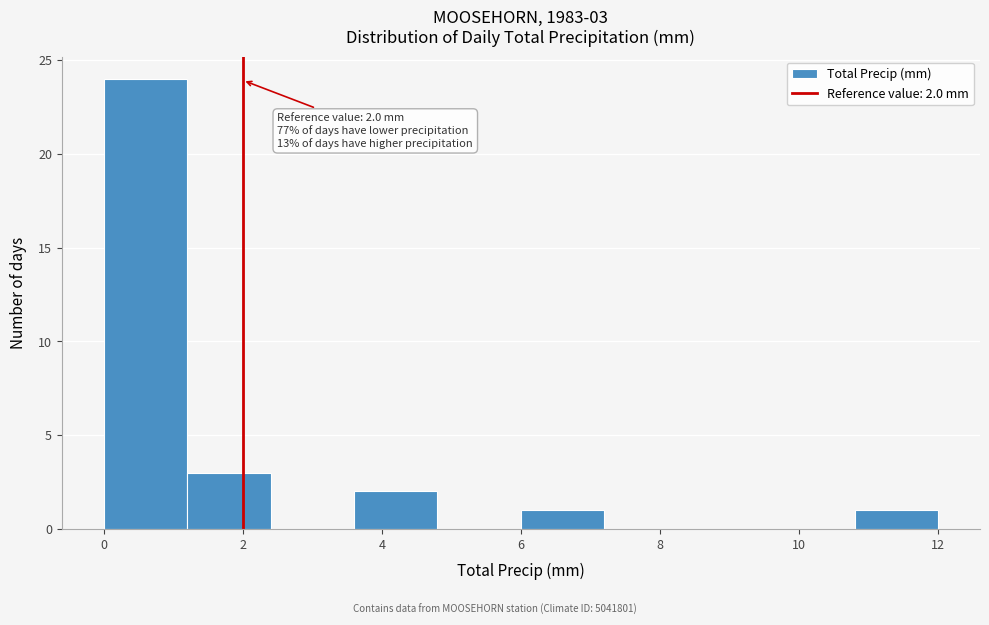

Over which range of the x-axis is the bar tallest?

0.0 to 1.2